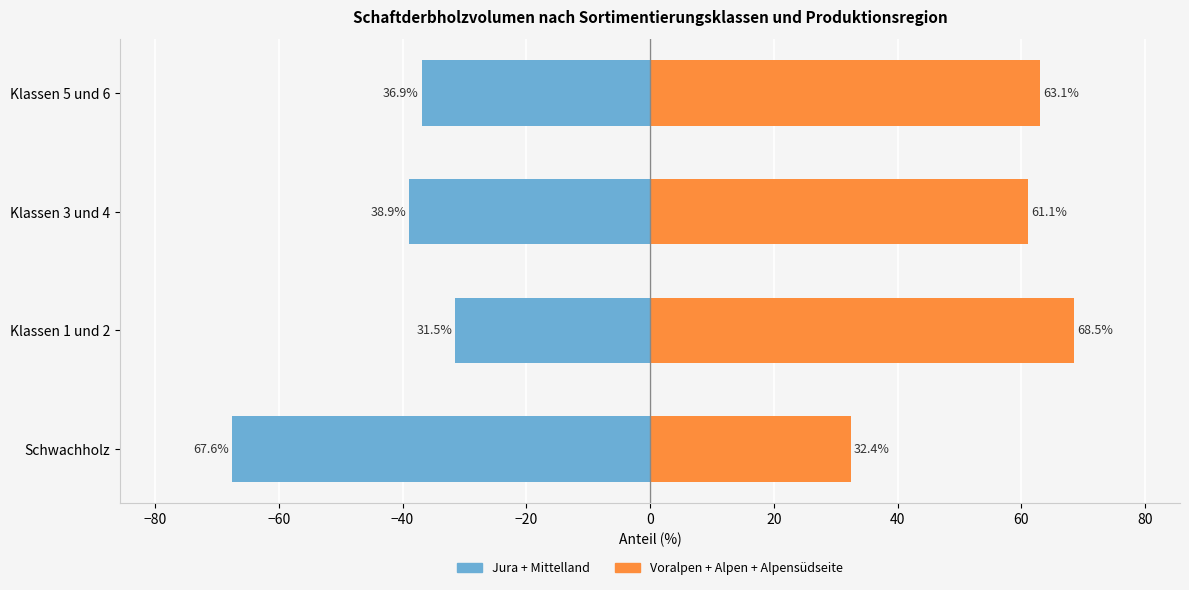

True or false: Nadelholz (Ost) has a value of 13.2 at Klassen 5 und 6.

False